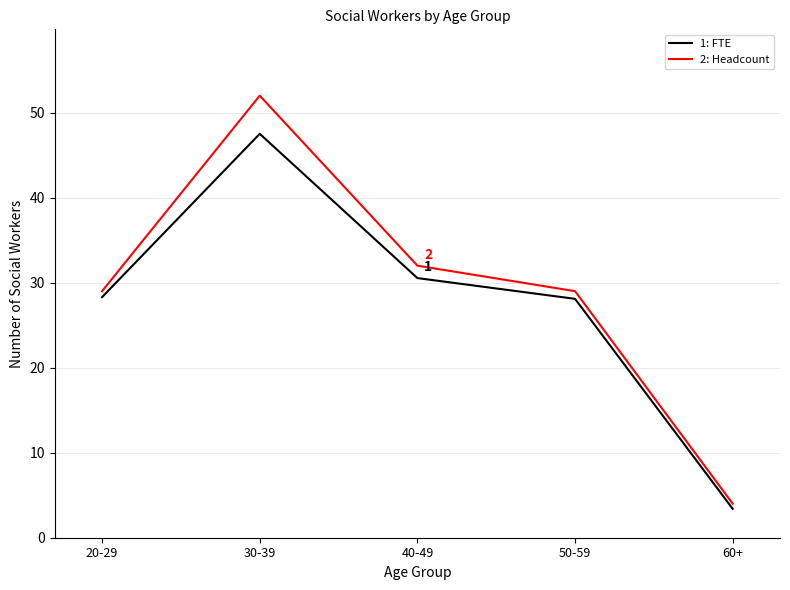

At which category is the sum across all series the highest?

30-39